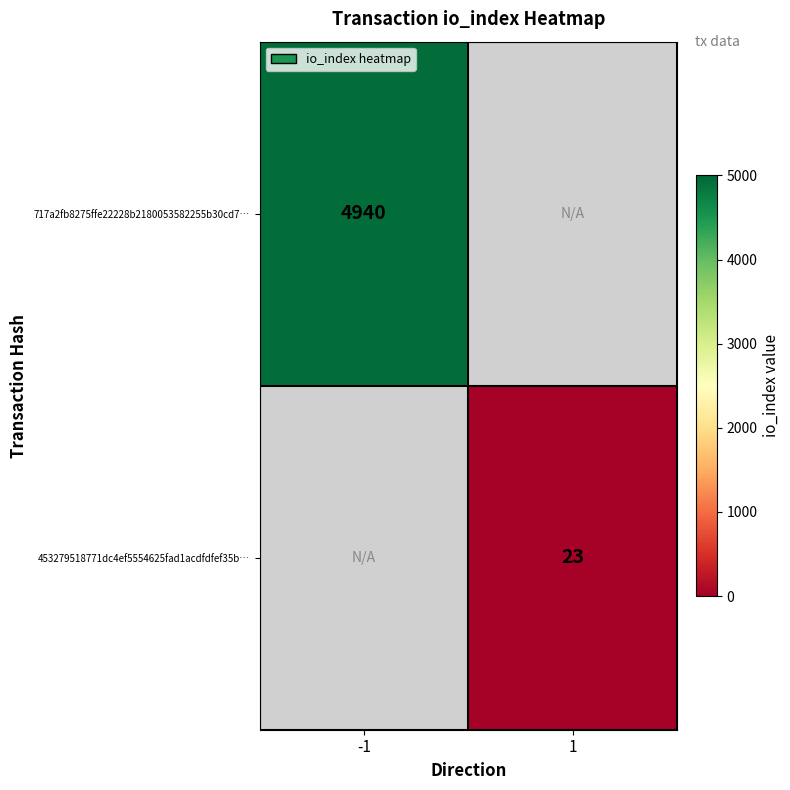

At how many categories does at least one series exceed 1533?

1